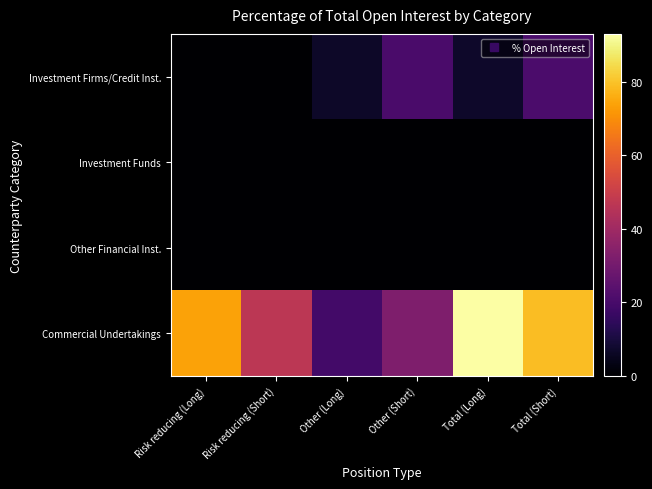

Reading left to right, list all the values displayed in this chart.

Investment Firms/Credit Inst.: Risk reducing (Long)=0.2	Risk reducing (Short)=0.2	Other (Long)=6.7	Other (Short)=20.6	Total (Long)=6.9	Total (Short)=20.8
Investment Funds: Risk reducing (Long)=0.0	Risk reducing (Short)=0.0	Other (Long)=0.0	Other (Short)=0.0	Total (Long)=0.0	Total (Short)=0.0
Other Financial Inst.: Risk reducing (Long)=0.0	Risk reducing (Short)=0.0	Other (Long)=0.0	Other (Short)=0.0	Total (Long)=0.0	Total (Short)=0.0
Commercial Undertakings: Risk reducing (Long)=74.0	Risk reducing (Short)=46.7	Other (Long)=19.1	Other (Short)=32.5	Total (Long)=93.1	Total (Short)=79.2